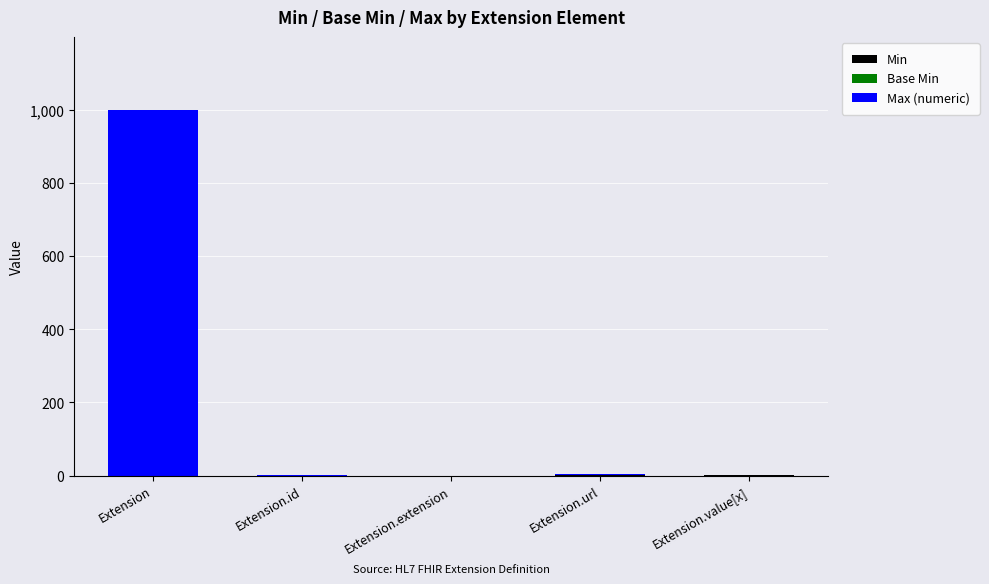

At which category is the sum across all series the highest?

Extension